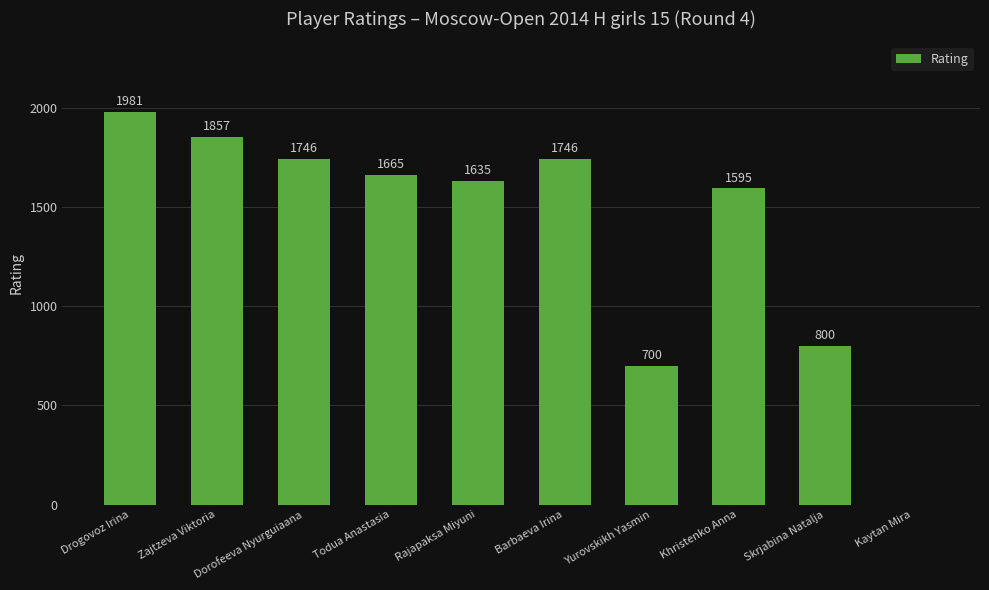

What is the greatest value displayed?

1981